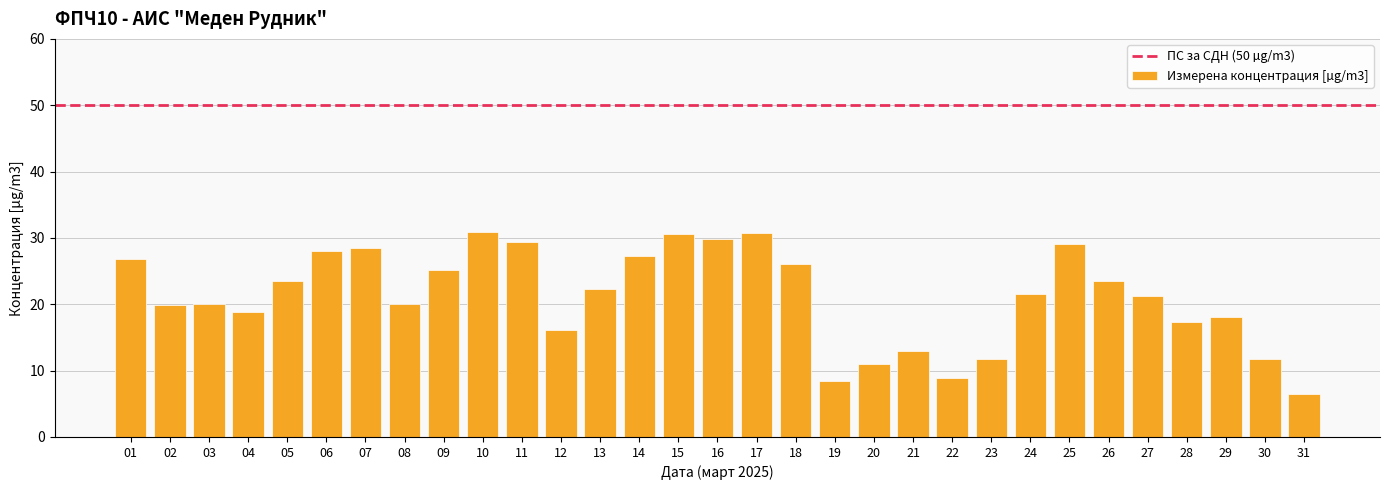

Count the number of categories in the chart.

31